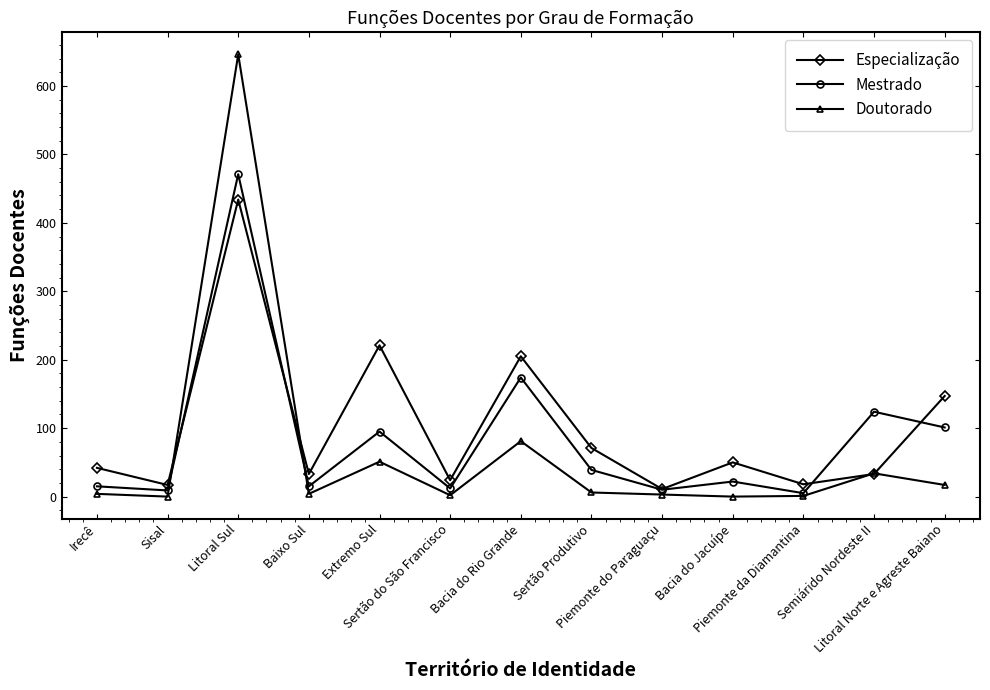

True or false: Mestrado and Doutorado cross at least once.

True